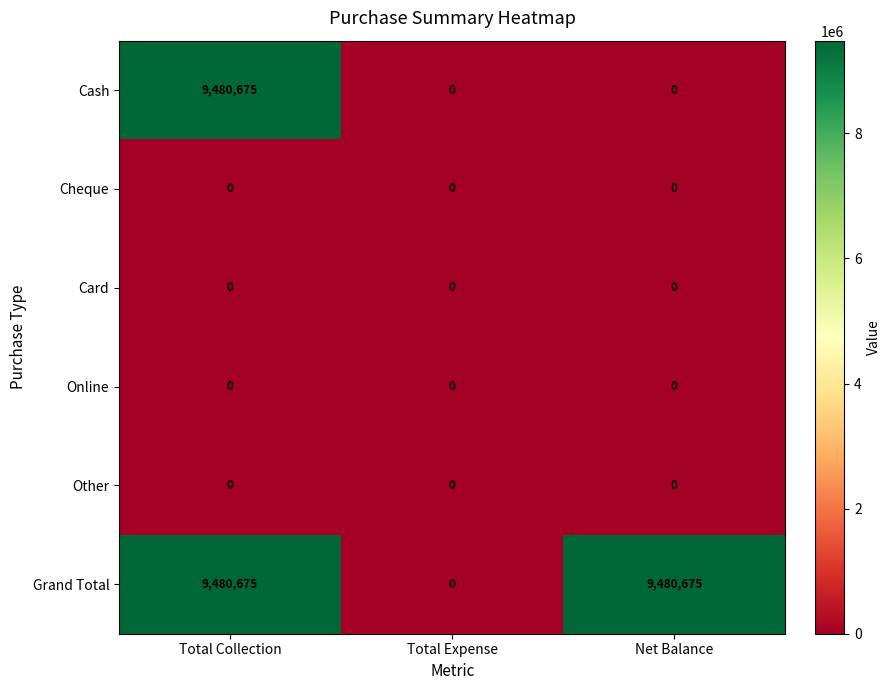

Count the Cash values in the range 0 to 9480675.

3